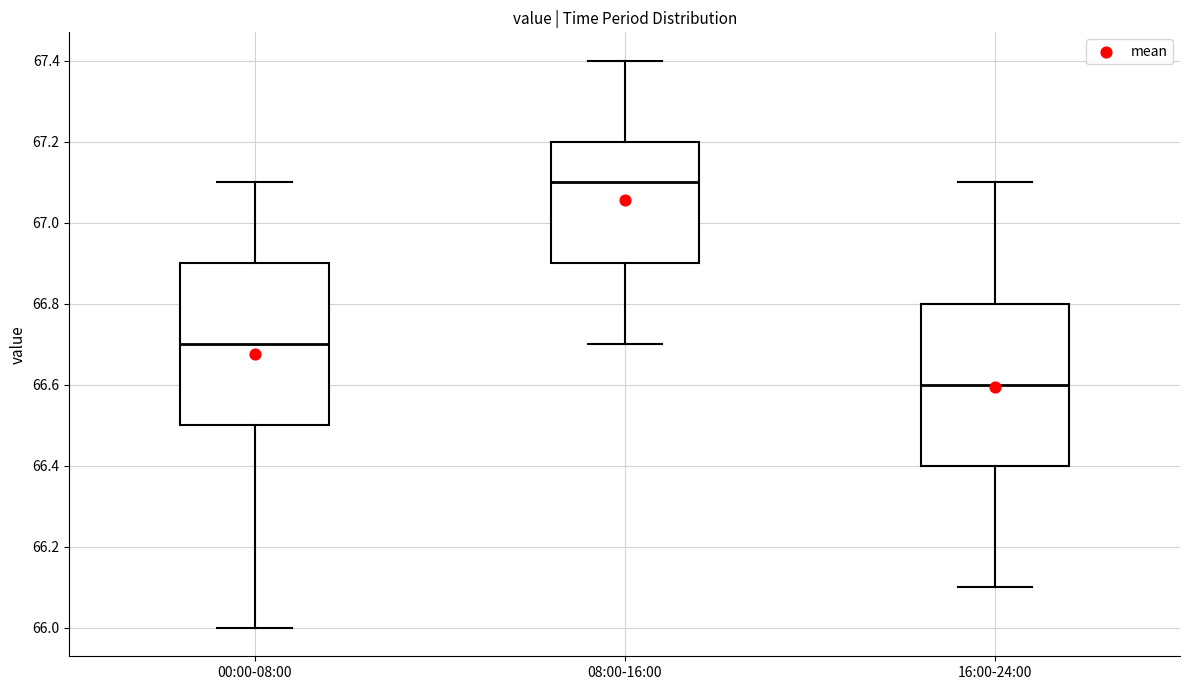

Where is the upper edge of the box for 08:00-16:00 on the y-axis? The values are not printed on the chart, so give them approximately, as read against the axis.

67.2